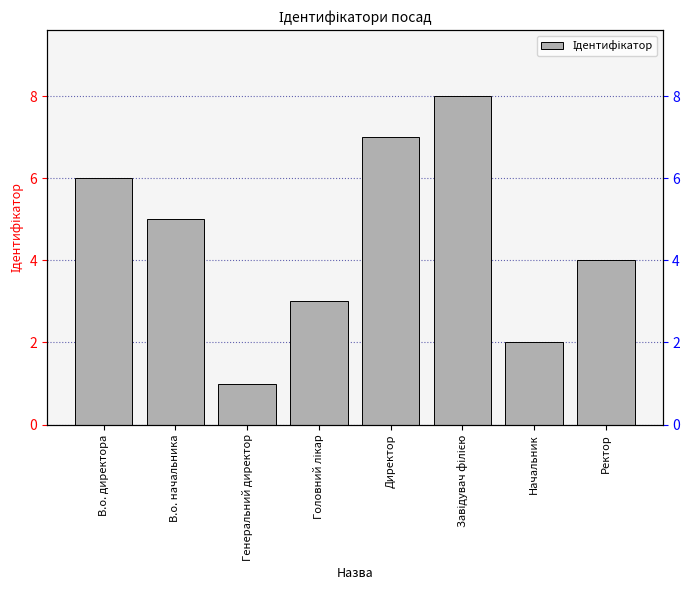

What is the smallest value displayed?

1